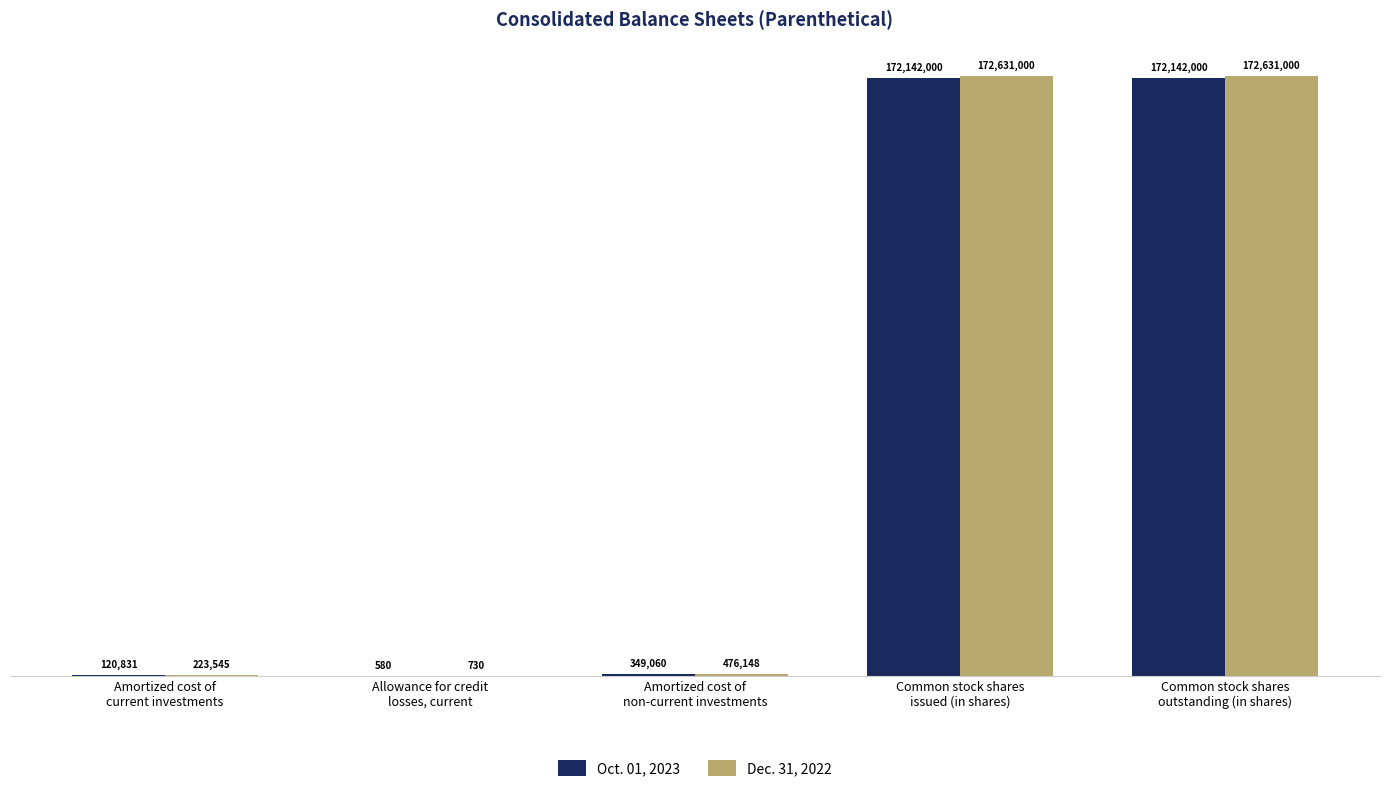

At which category is the sum across all series the highest?

Common stock shares
issued (in shares)